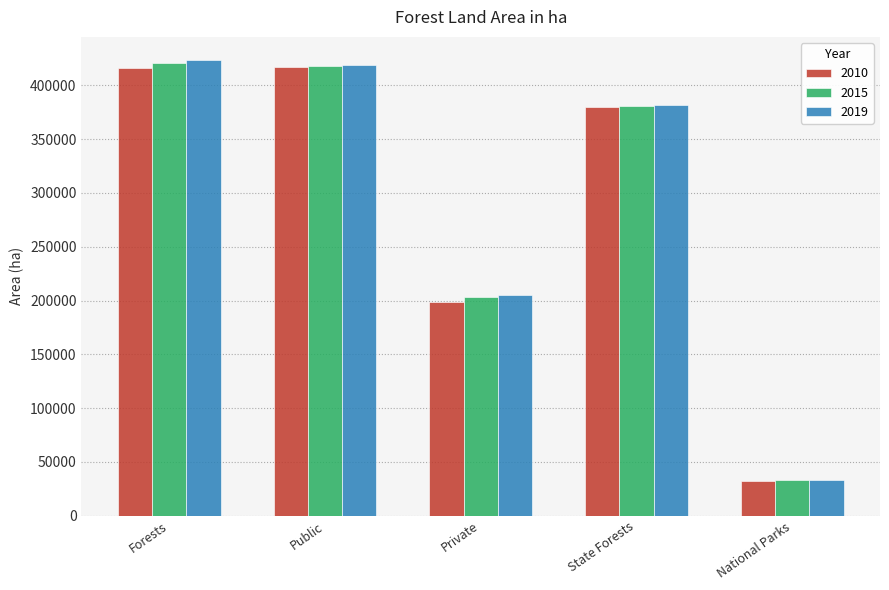

What is the spread (max minus min) of values at Private?

5999